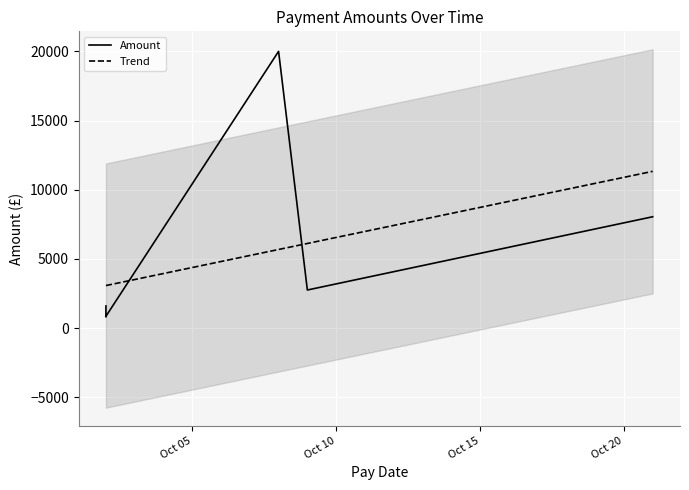

Reading left to right, transcribe all the data shown in this chart.

2020-10-02=1605.0	2020-10-02=1350.0	2020-10-02=833.0	2020-10-21=8050.0	2020-10-02=860.0	2020-10-08=20000.0	2020-10-09=2757.5